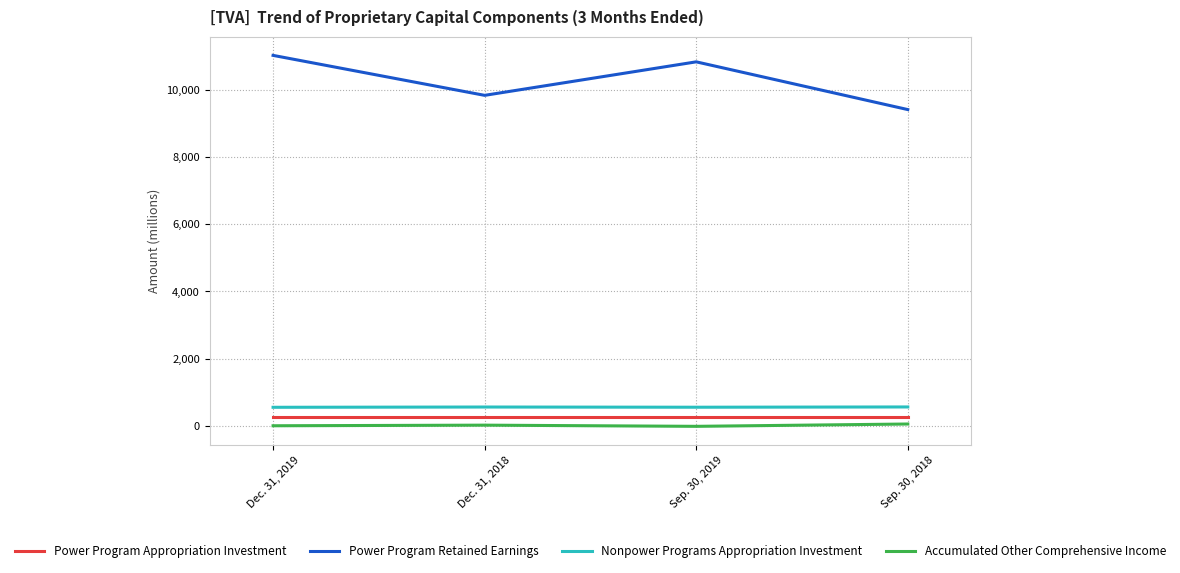

True or false: Nonpower Programs Appropriation Investment has a value of 554 at Dec. 31, 2019.

True